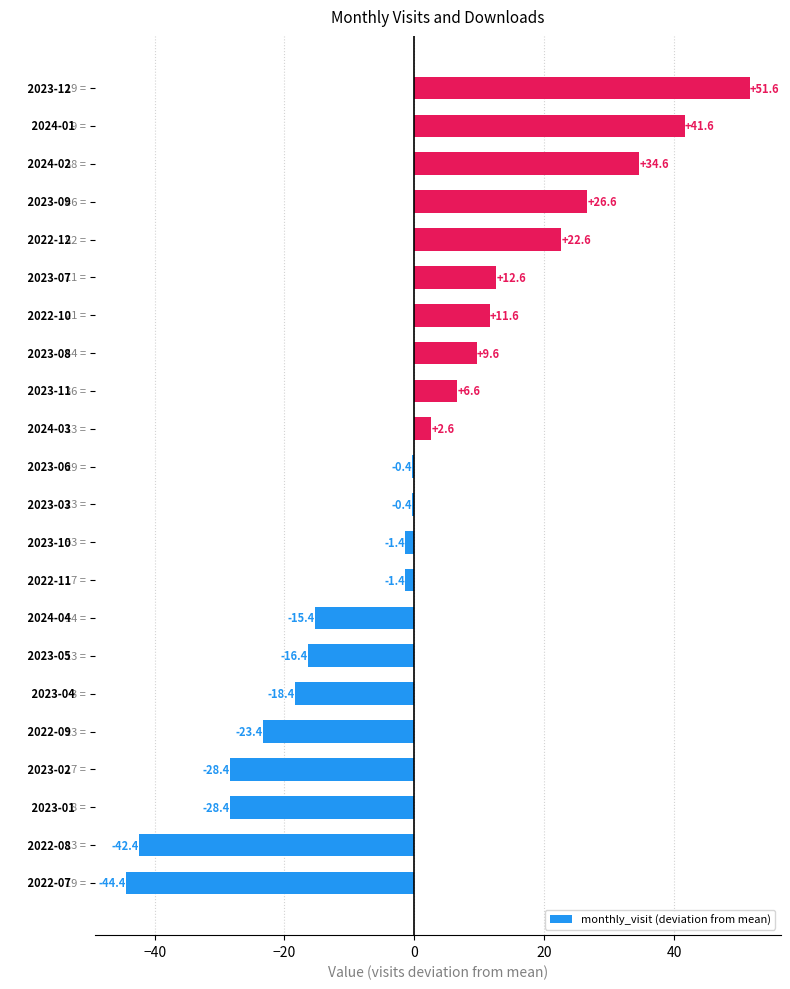

What is the difference between the maximum and second lowest values?

94.0